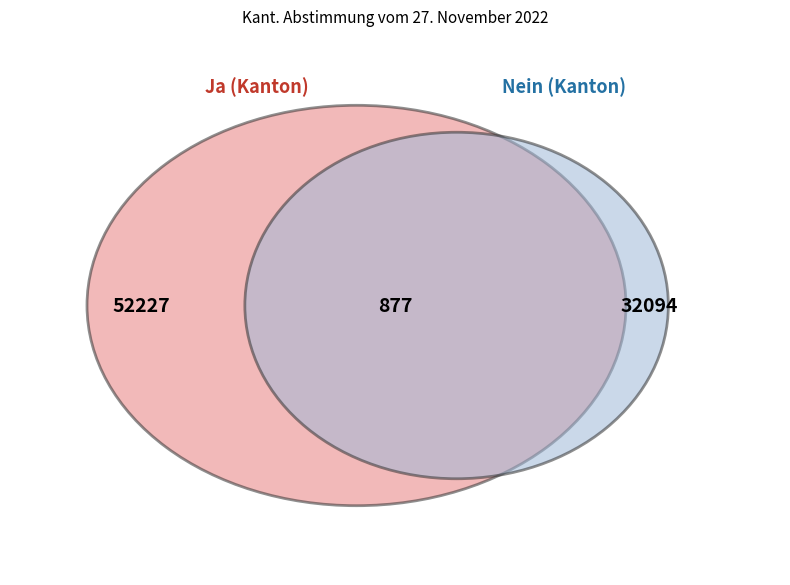

Which slice is the largest?

Ja